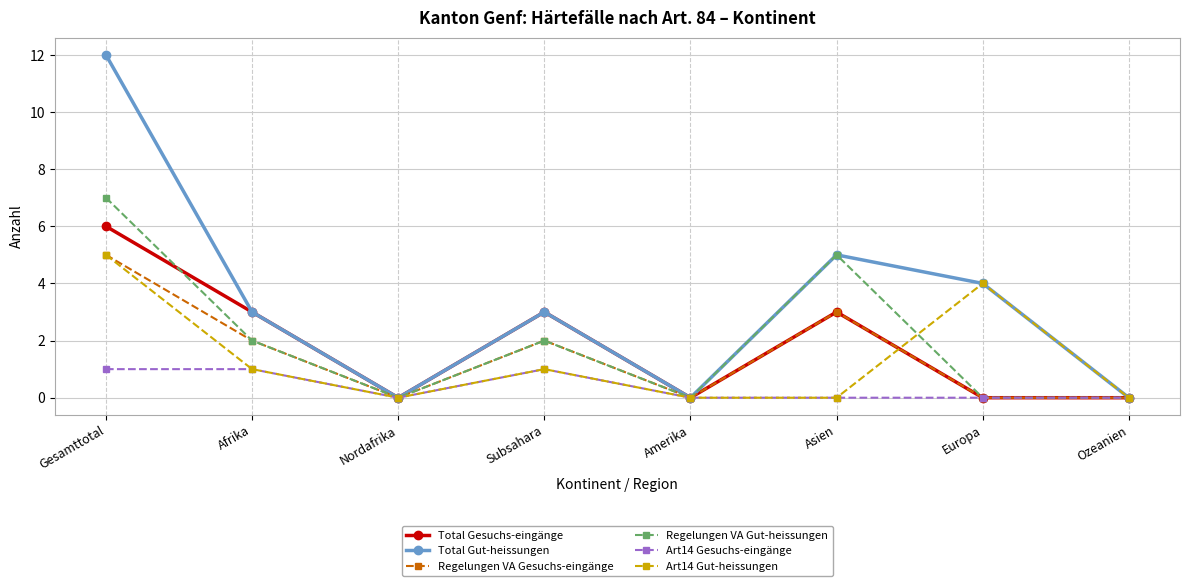

Is the value of Regelungen VA Gut-heissungen at Nordafrika greater than the value of Art14 Gut-heissungen at Subsahara?

No